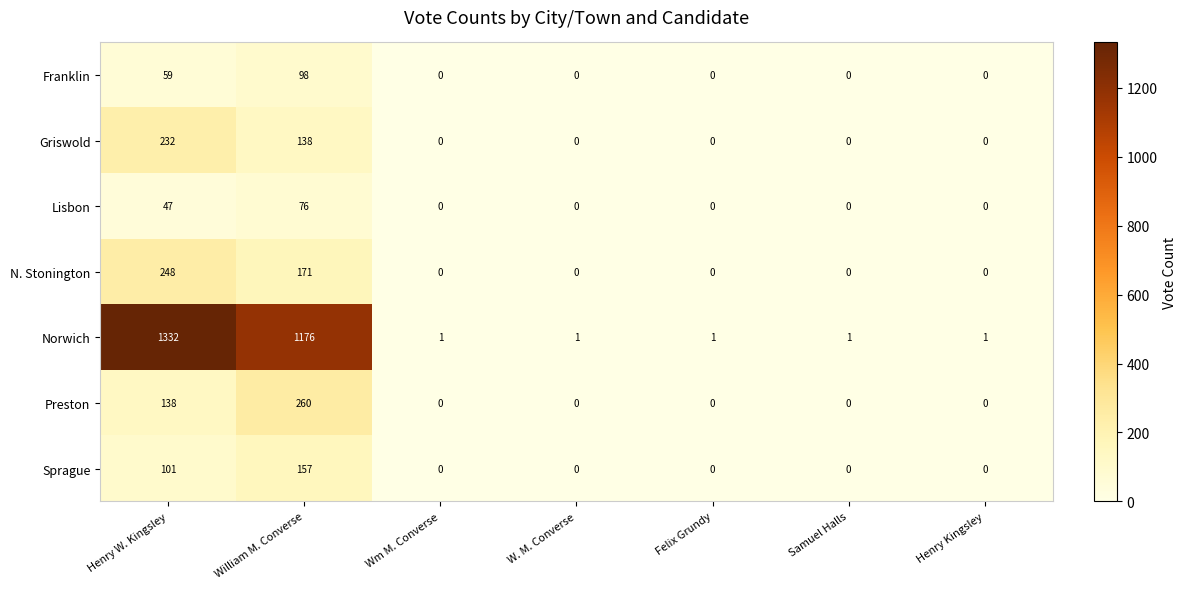

Which series has the widest spread of values?

Norwich